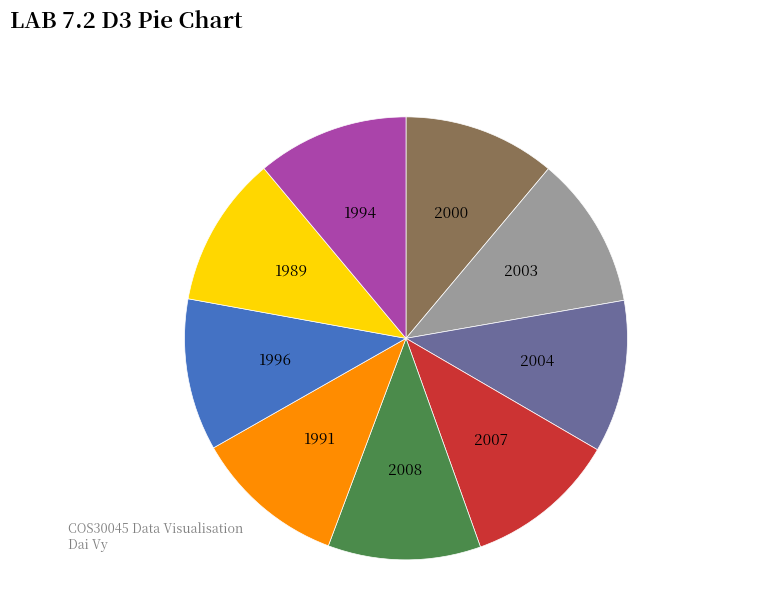

Is there any slice that represents more than half of the pie?

No